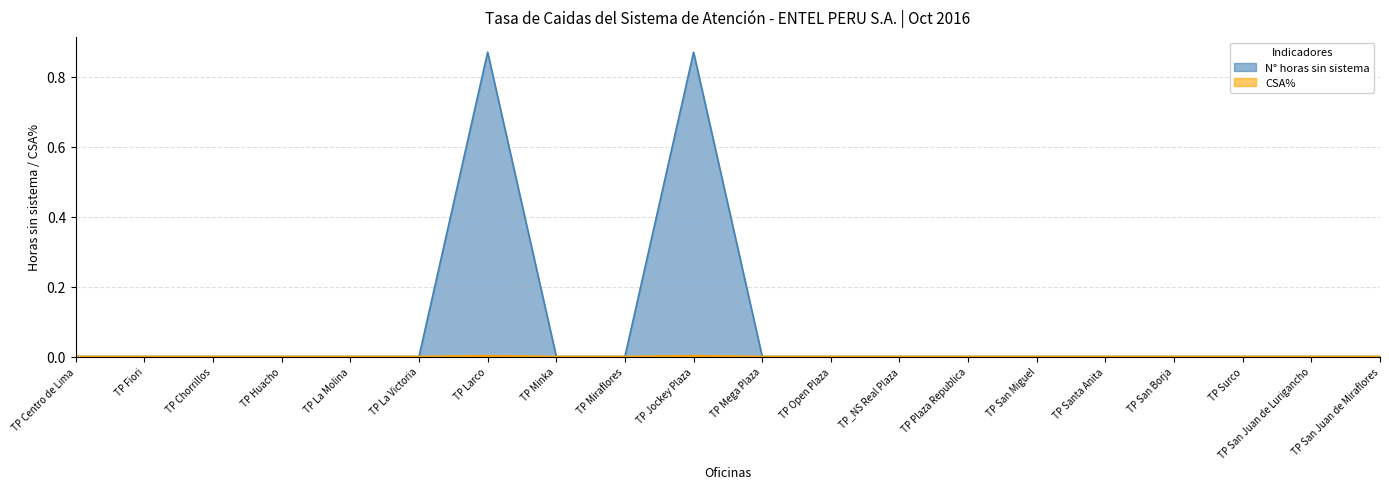

At which category does the chart reach its peak across all series?

TP Larco